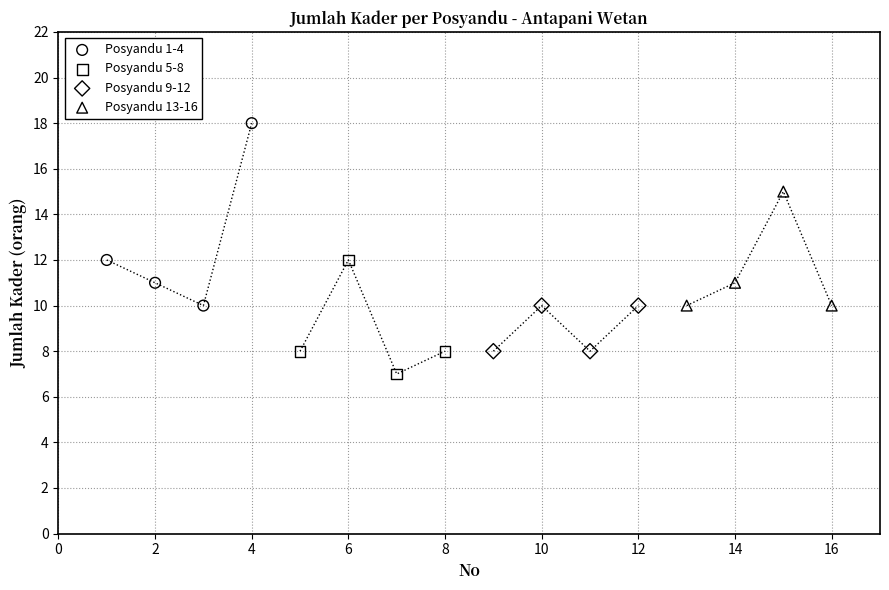

Which series has the widest spread of Y values?

Posyandu 1-4